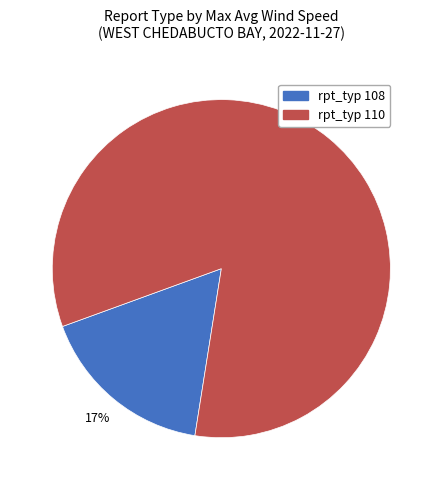

Is it true that rpt_typ 110 is 73% of the pie?

False